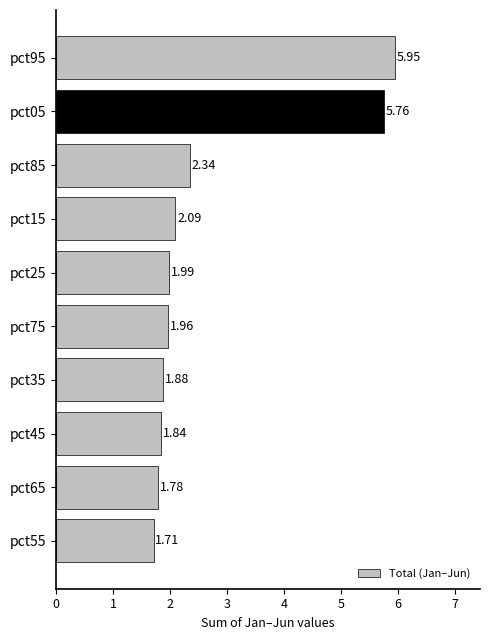

How many data points does each series have?

10